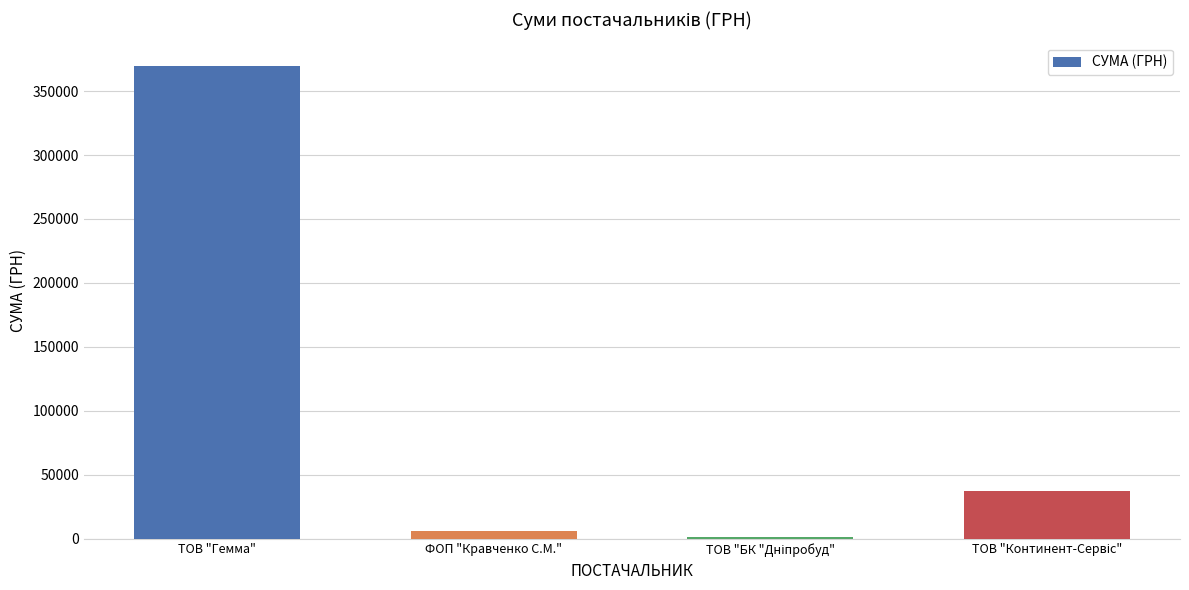

Which label corresponds to the largest value in the chart?

ТОВ "Гемма"